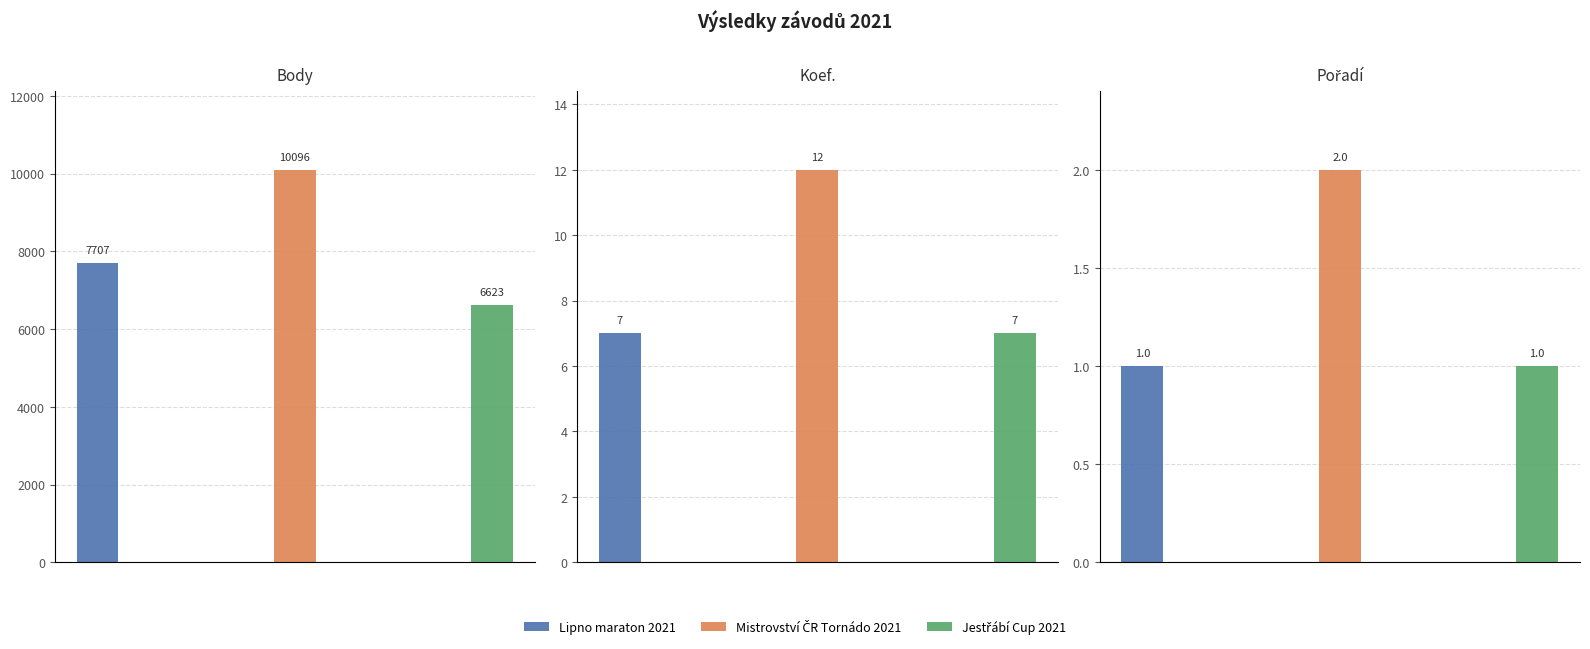

At how many categories does at least one series exceed 9846?

1